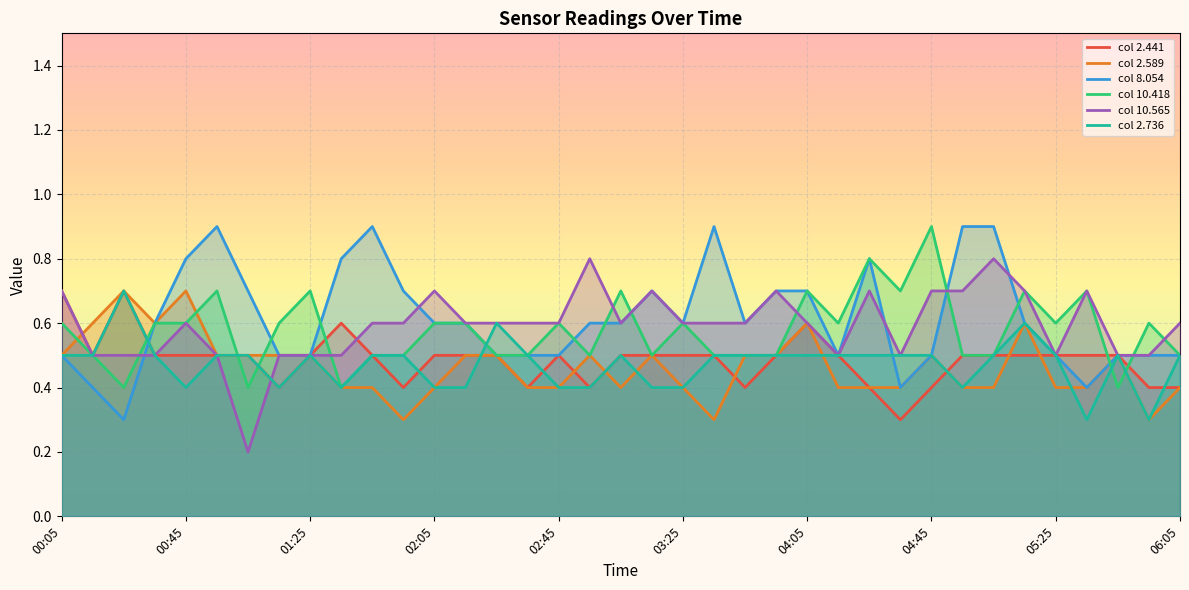

What is the minimum value for 2.441?

0.3